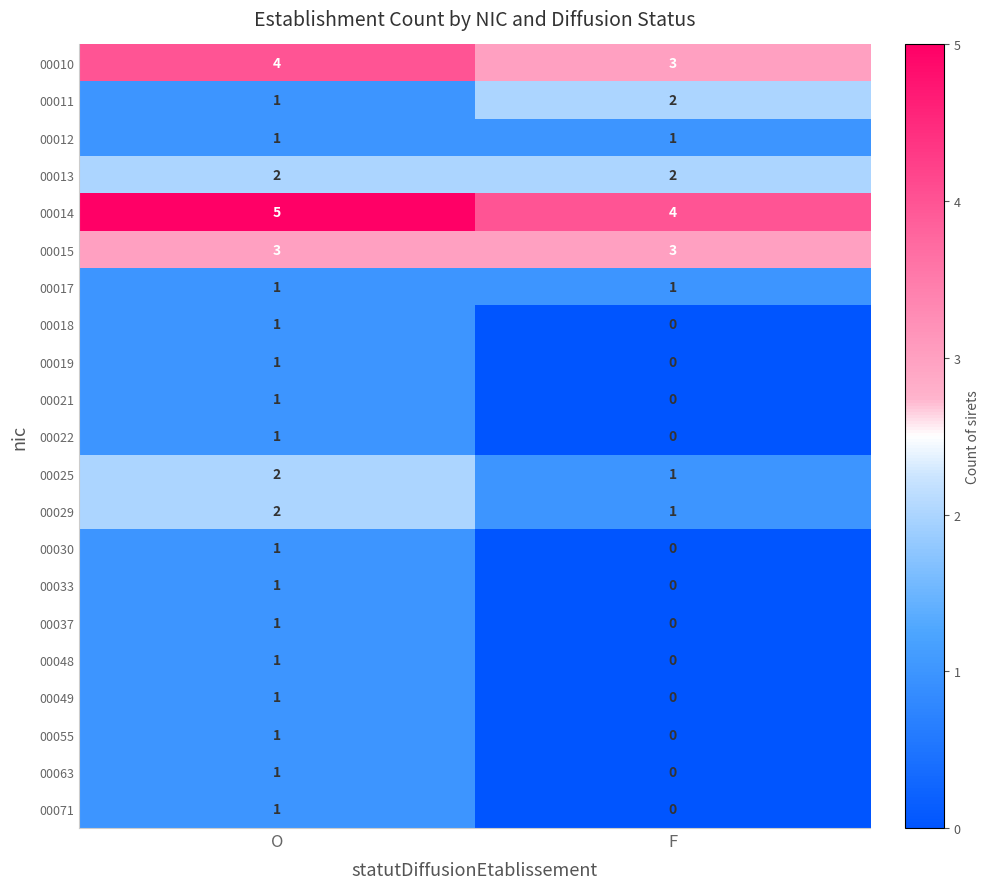

The value of 00055 at O is 1. True or false?

True